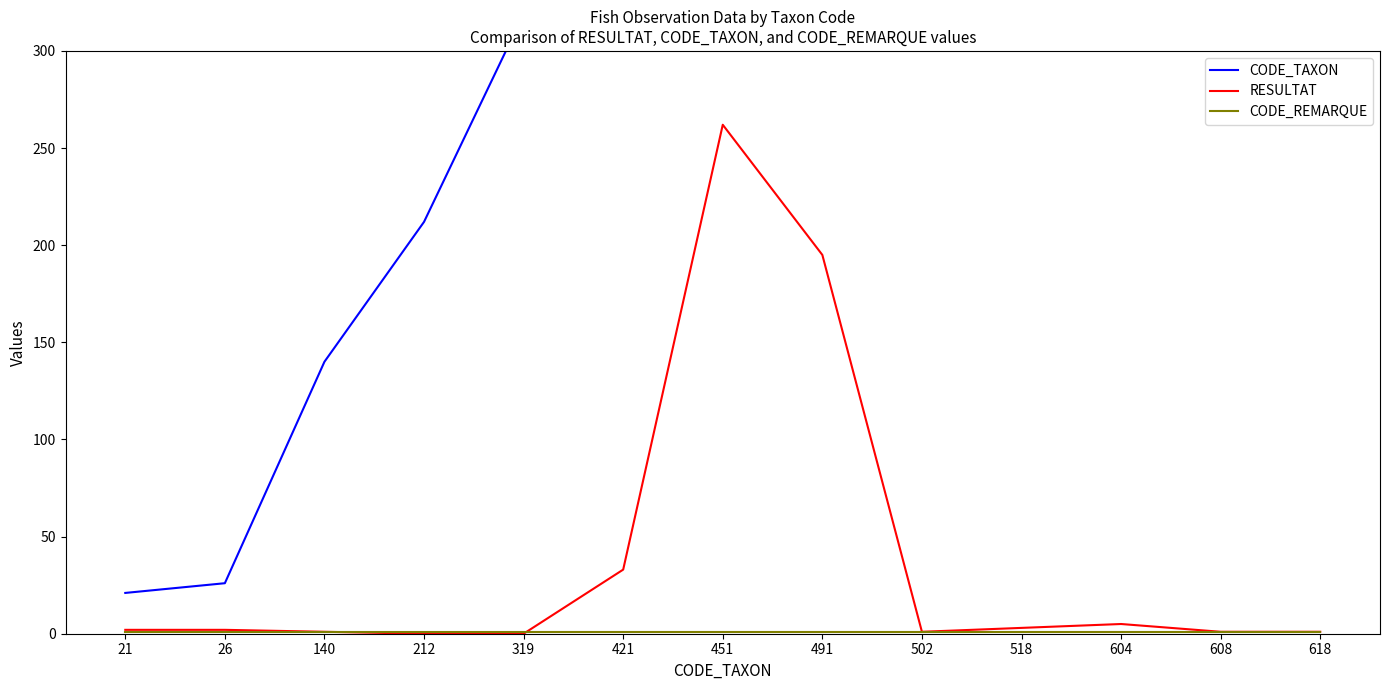

Where is the first local maximum for RESULTAT?

451